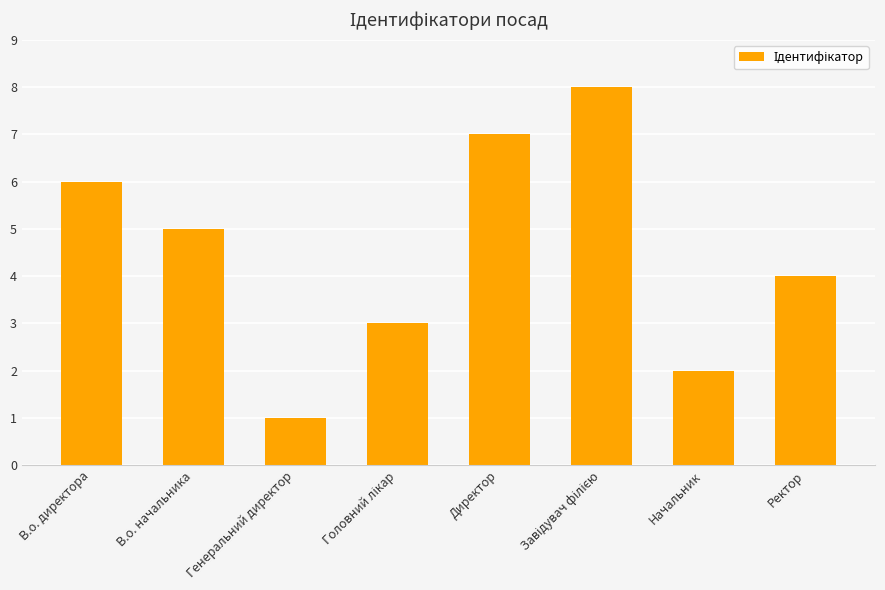

Is it true that the value at Начальник is 1?

False